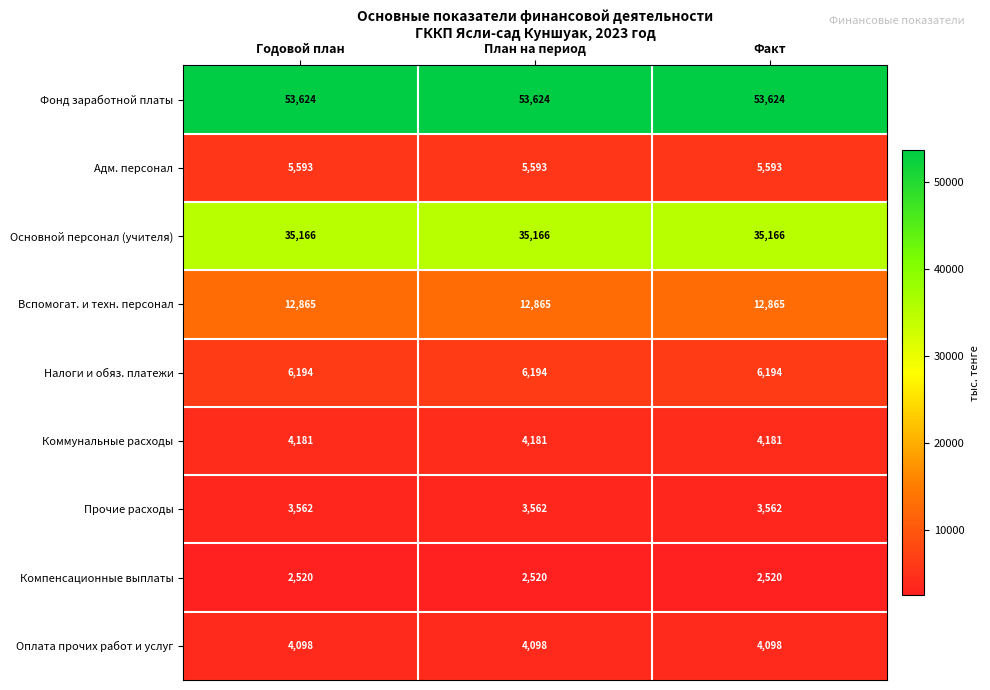

What is the spread (max minus min) of values at Годовой план?

51104